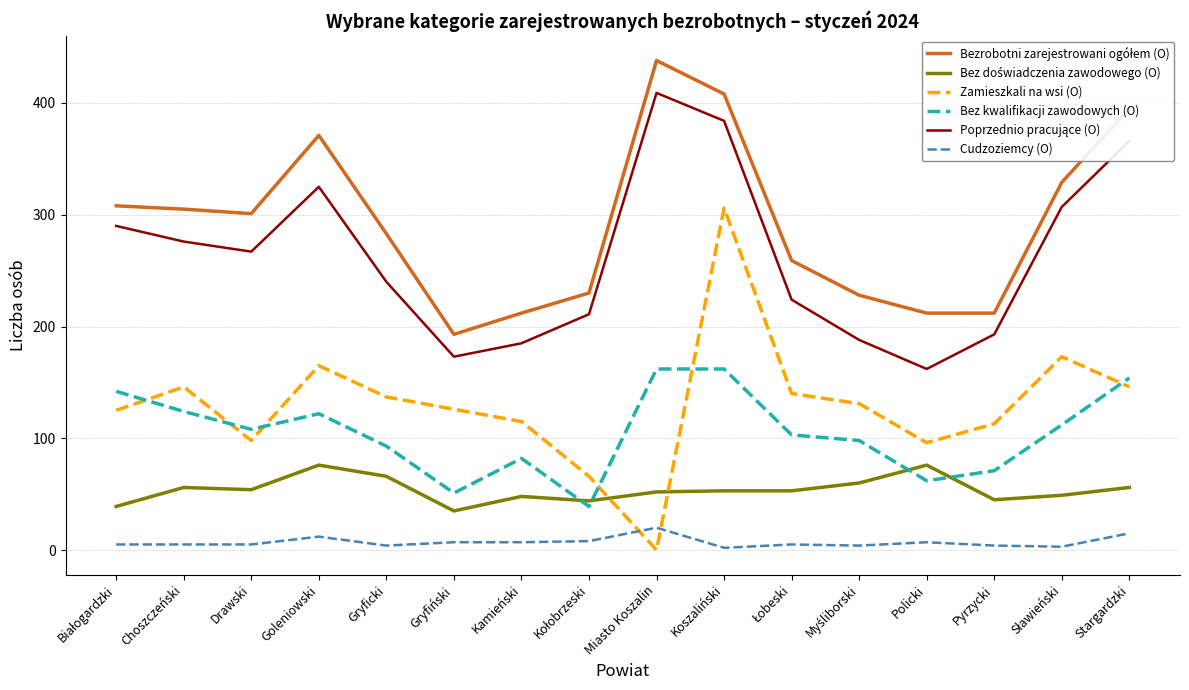

True or false: Cudzoziemcy (O) and Bez kwalifikacji zawodowych (O) intersect in this chart.

False